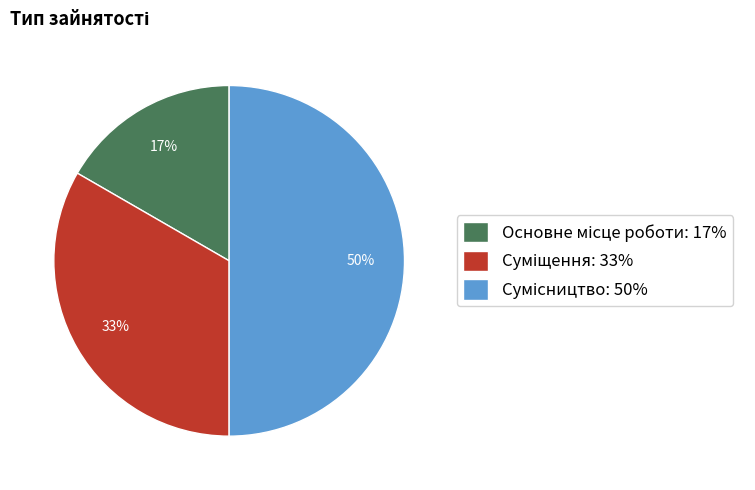

How many segments does this pie chart have?

3